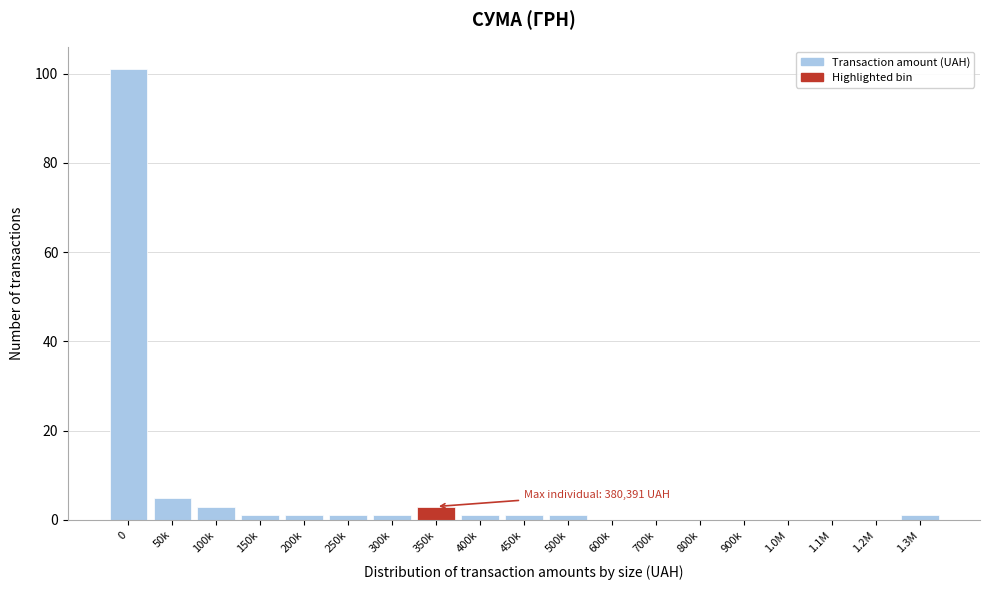

Reading right to left, transcribe all the data shown in this chart.

1.3M=1	1.2M=0	1.1M=0	1.0M=0	900k=0	800k=0	700k=0	600k=0	500k=1	450k=1	400k=1	350k=3	300k=1	250k=1	200k=1	150k=1	100k=3	50k=5	0=101